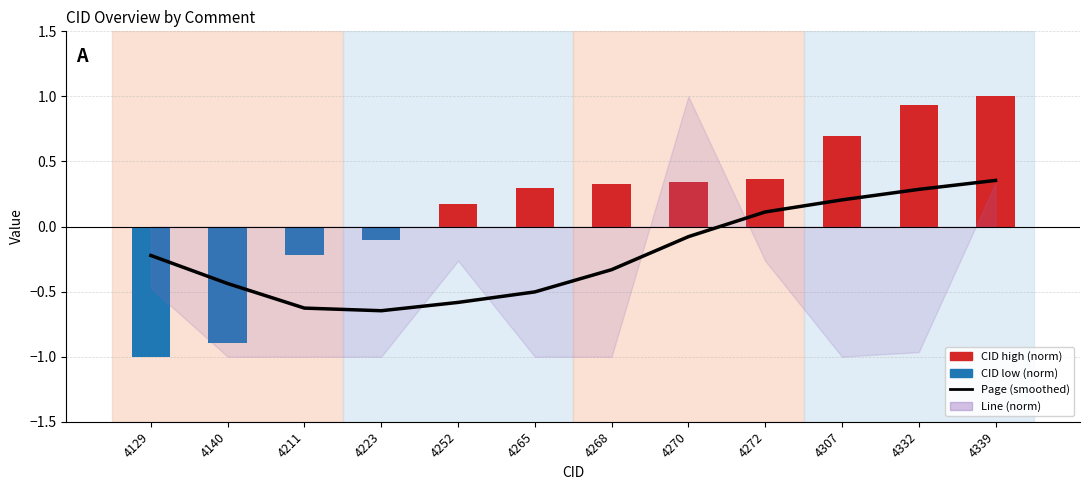

Rank the categories by value from highest to lowest.

4339, 4332, 4307, 4272, 4270, 4129, 4268, 4140, 4265, 4252, 4211, 4223